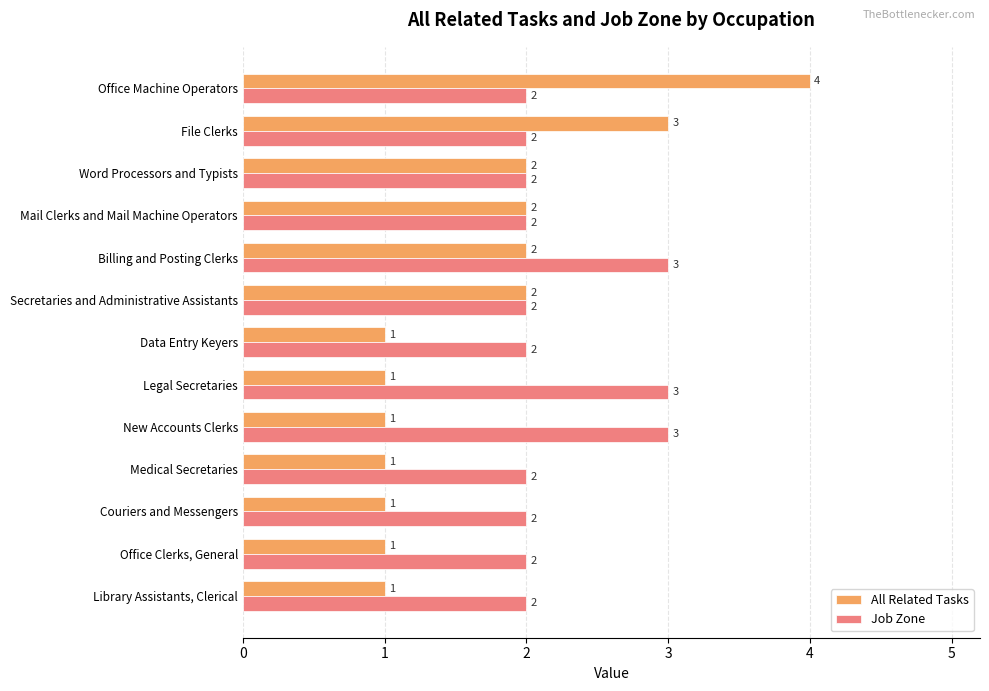

How many data points does each series have?

13